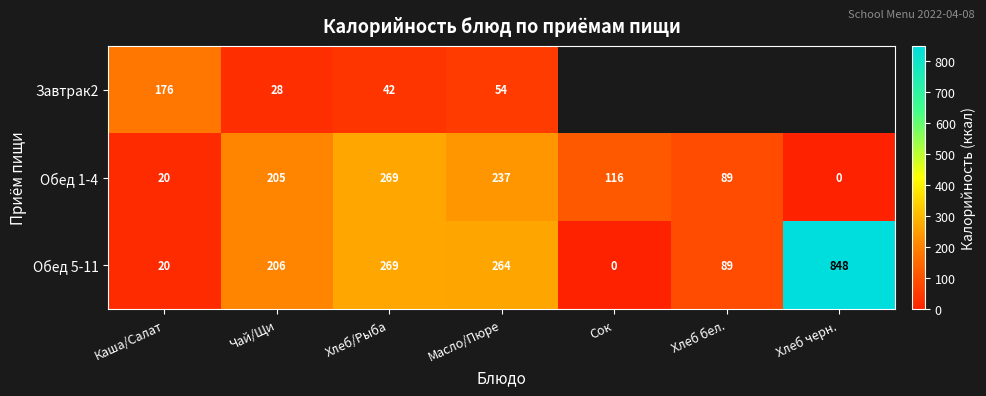

At which category does the chart reach its minimum across all series?

Хлеб черн.